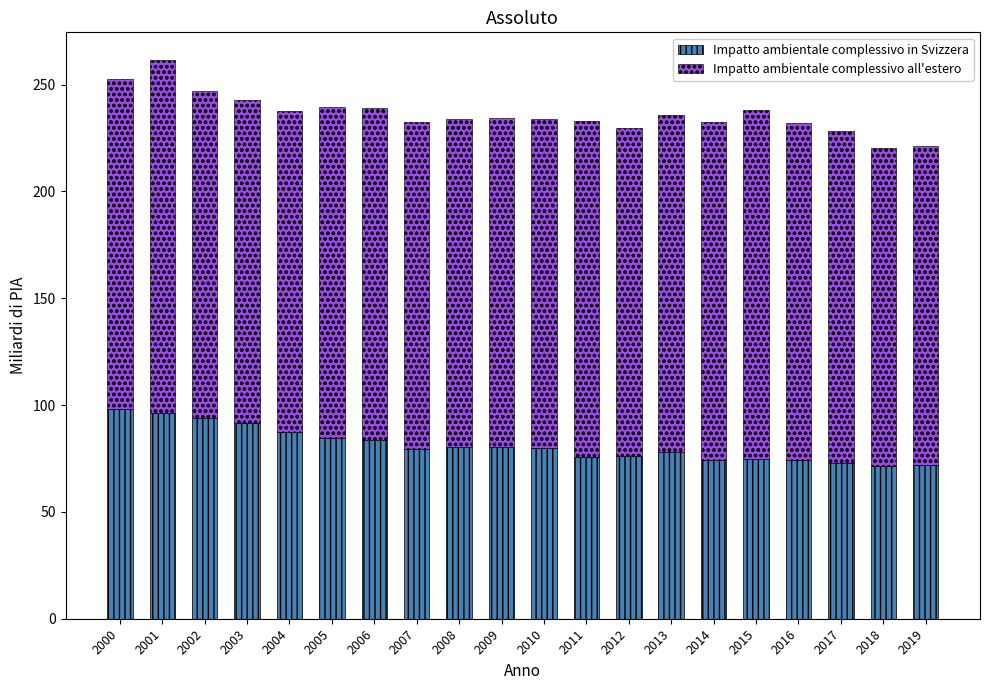

What is the average value of the Impatto ambientale complessivo in Svizzera series?

81.3